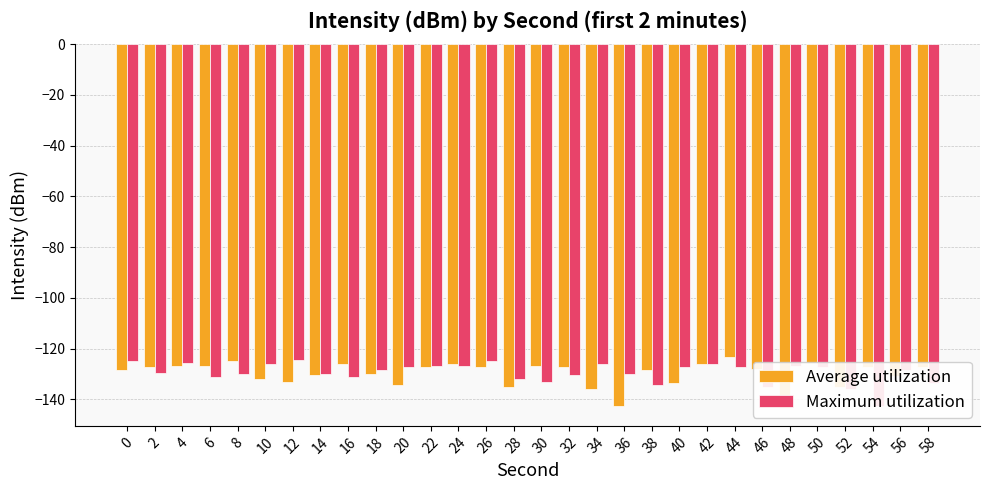

Is it true that Maximum utilization equals -127.1 at 50?

True